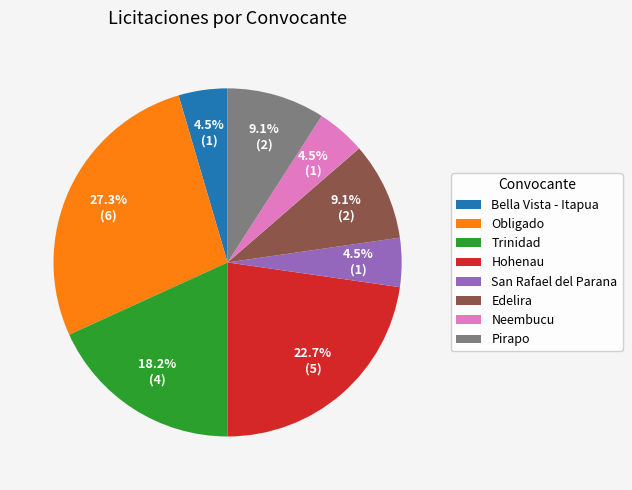

Which slice is the largest?

Obligado